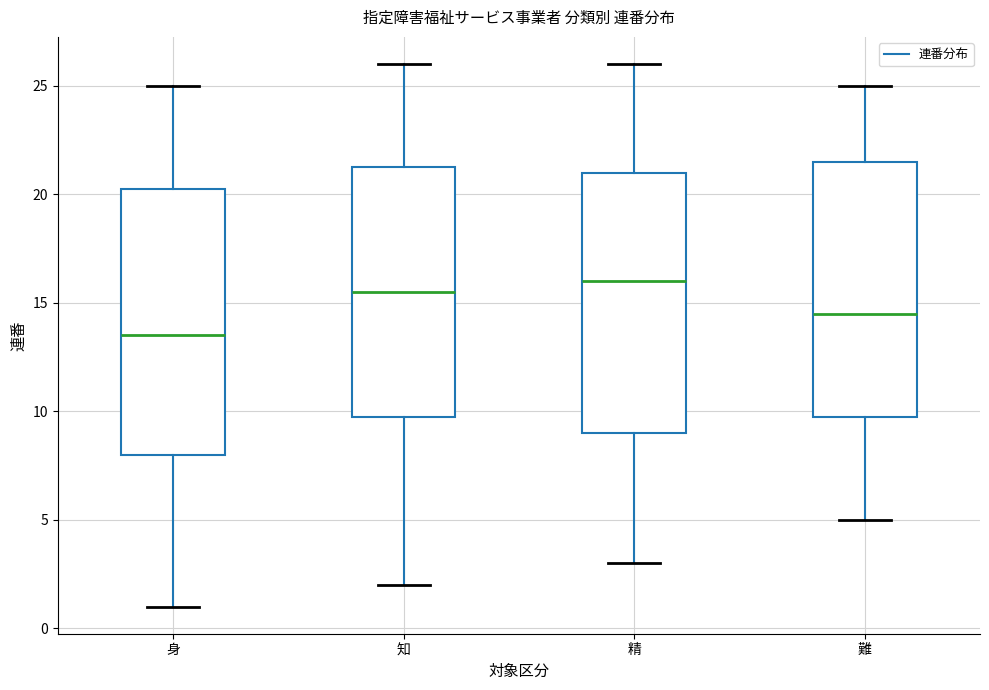

Where does the lower whisker of the box for 身 end on the y-axis? The values are not printed on the chart, so give them approximately, as read against the axis.

1.0